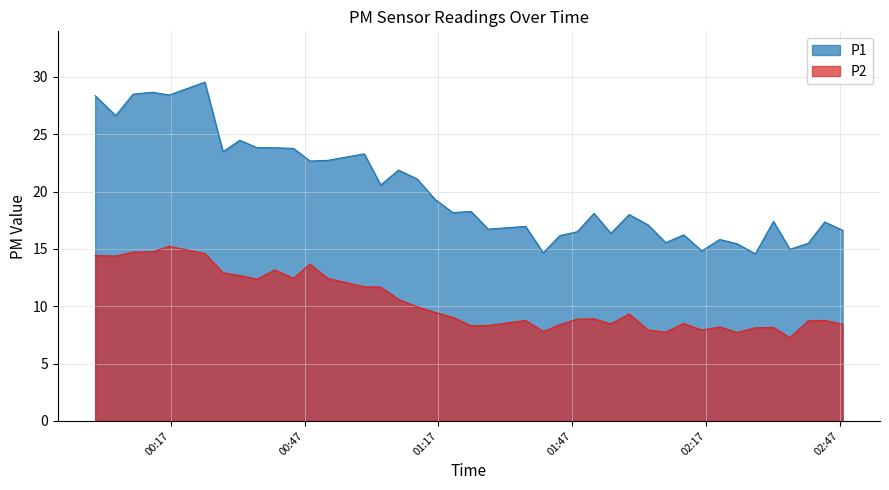

Which series has the widest spread of values?

P1